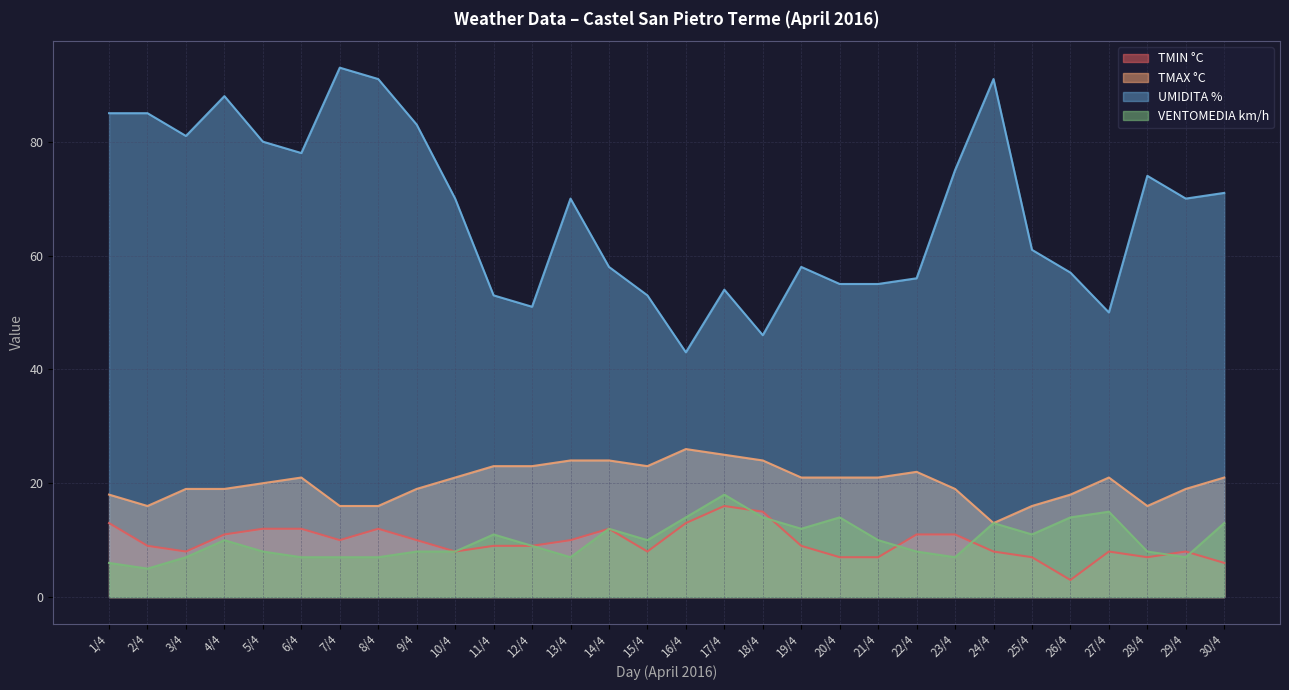

What is the sum of all UMIDITA % values?

2035